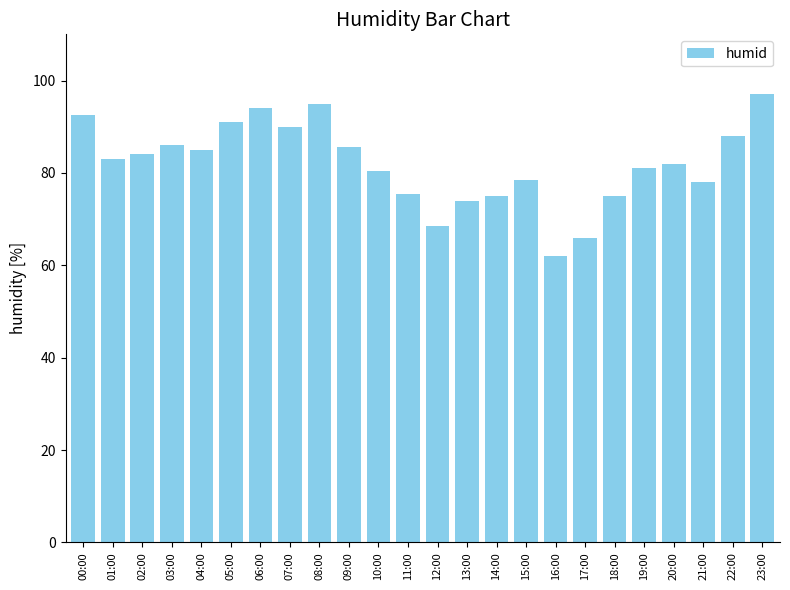

What is the maximum value shown in the chart?

97.0